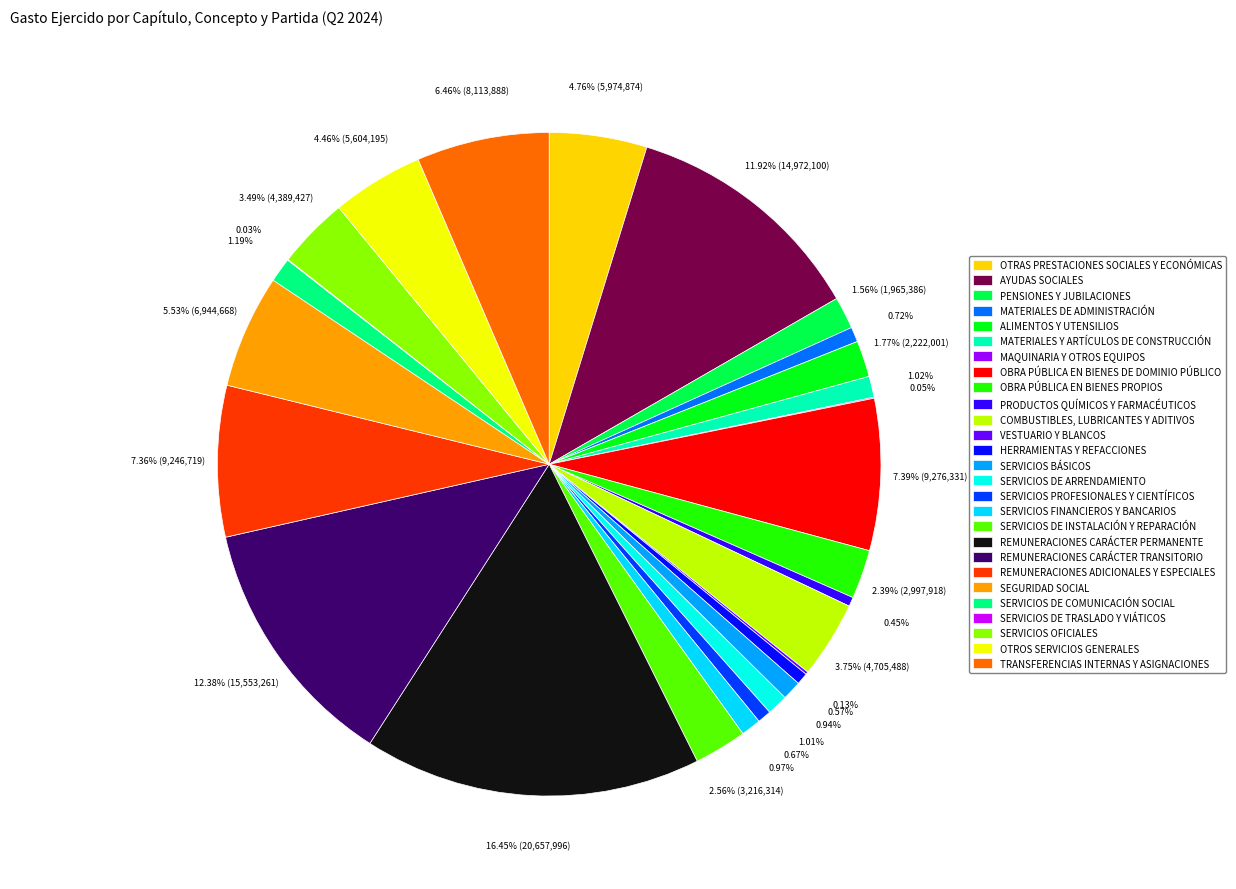

The OTRAS PRESTACIONES SOCIALES Y ECONÓMICAS slice represents 1% of the pie. True or false?

False